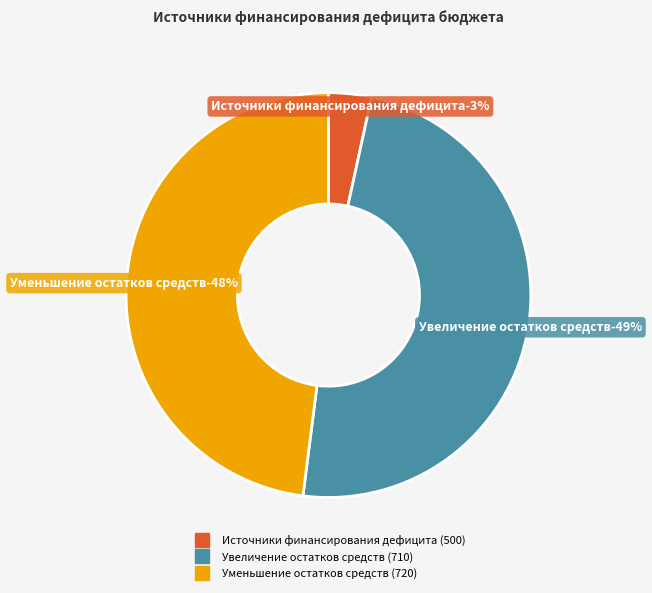

To the nearest percent, what is the combined percentage of 500 and 720?

51%